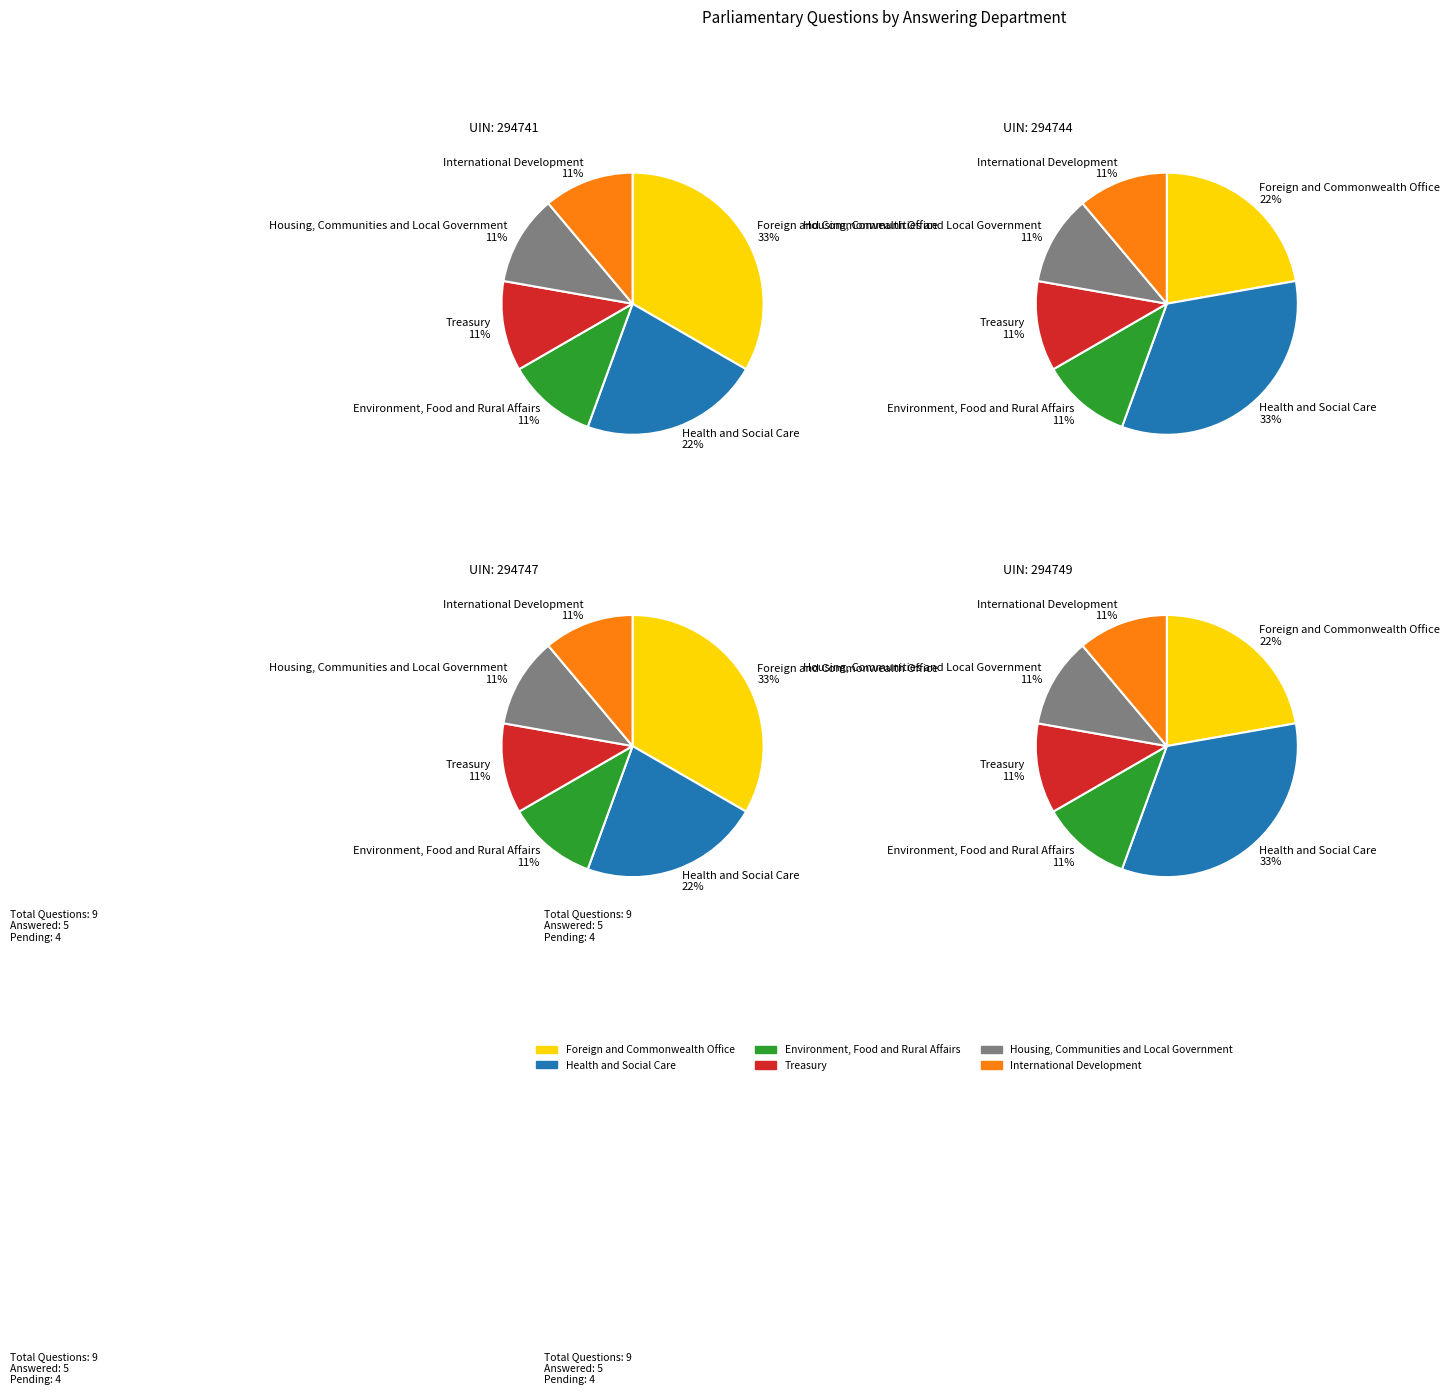

Does any single category account for the majority?

No